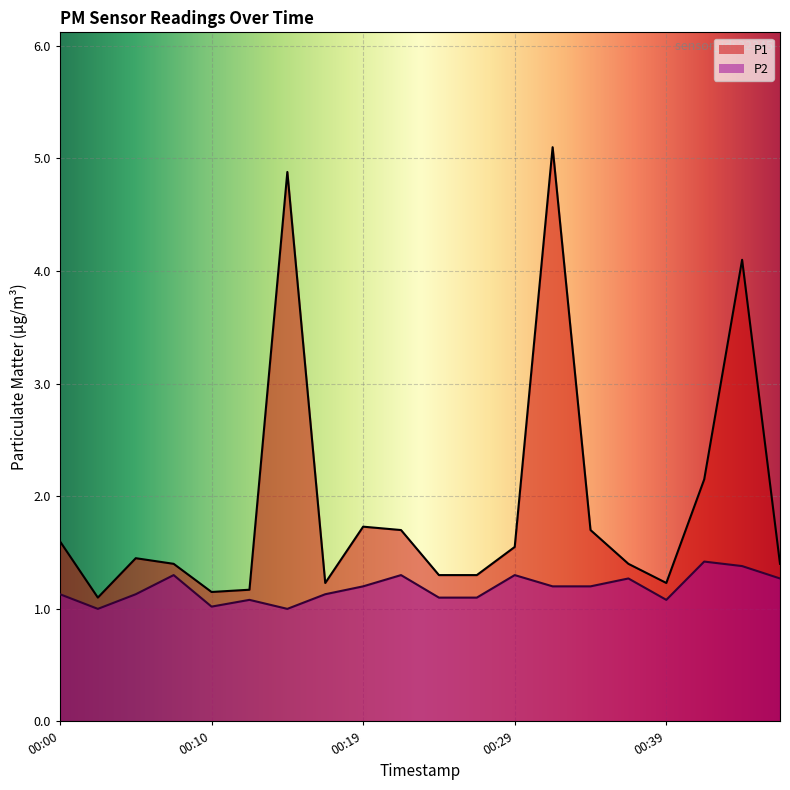

At how many categories does at least one series exceed 2?

4